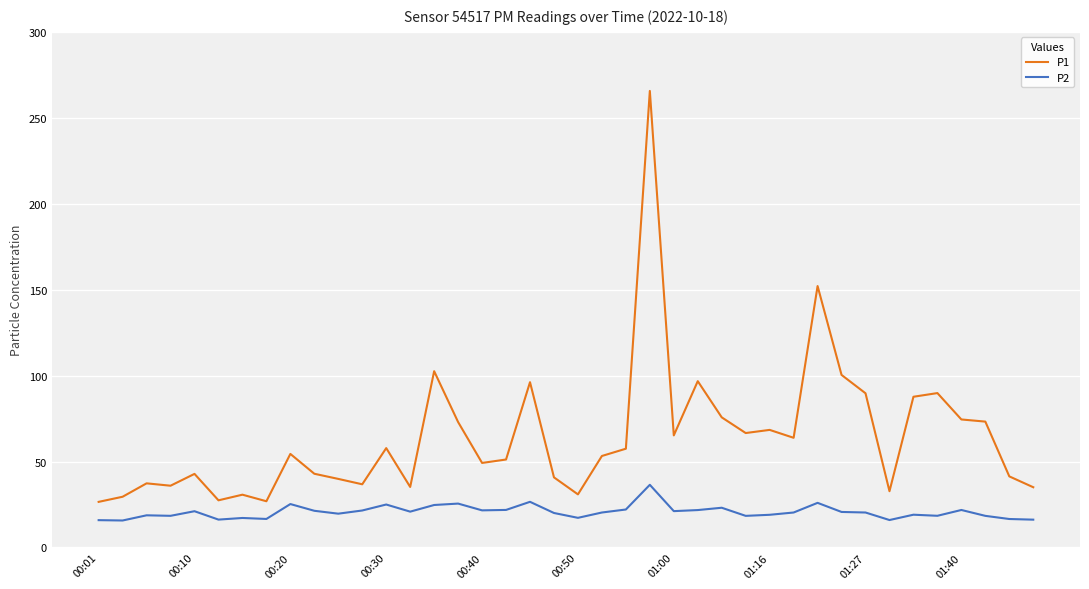

Which series has the largest total across all categories?

P1